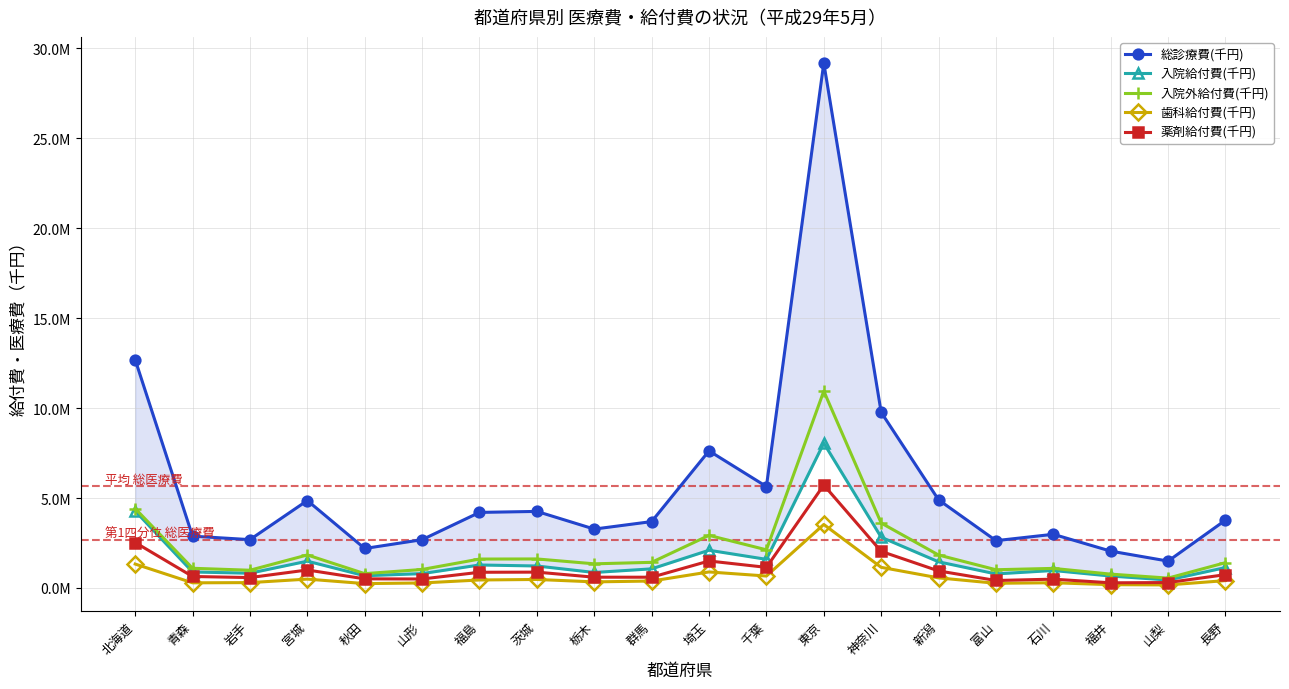

At which category is the sum across all series the highest?

東京